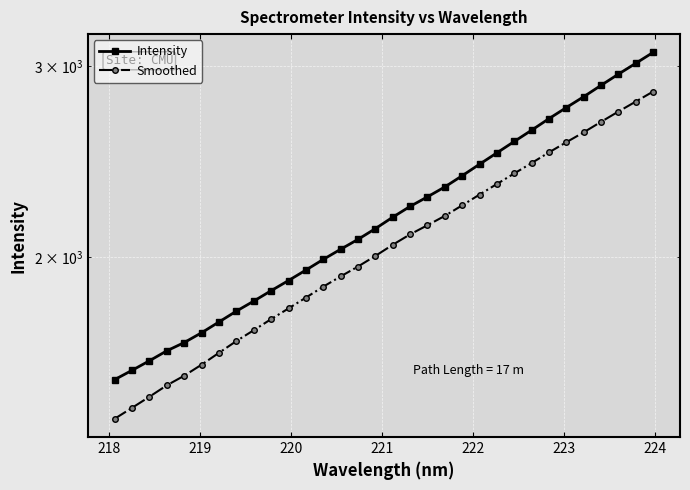

True or false: Intensity has more than 2 interior local peaks.

False